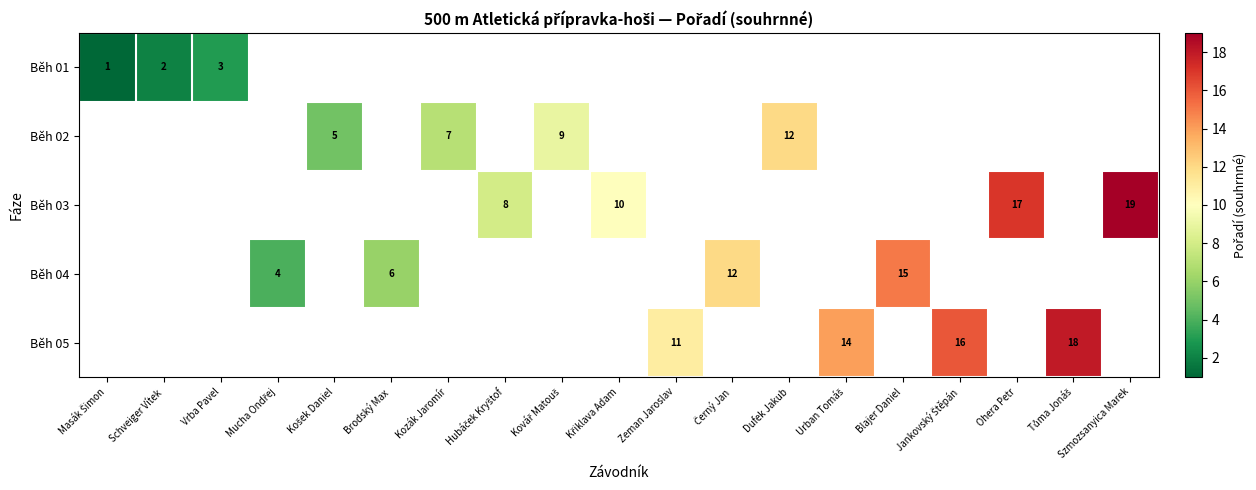

At how many categories does at least one series exceed 5?

14